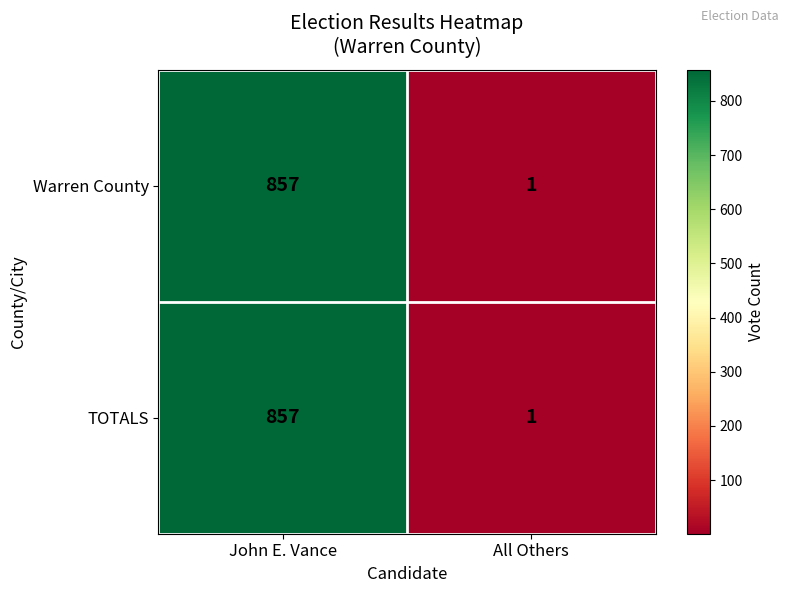

Rank the categories by Warren County value from highest to lowest.

John E. Vance, All Others